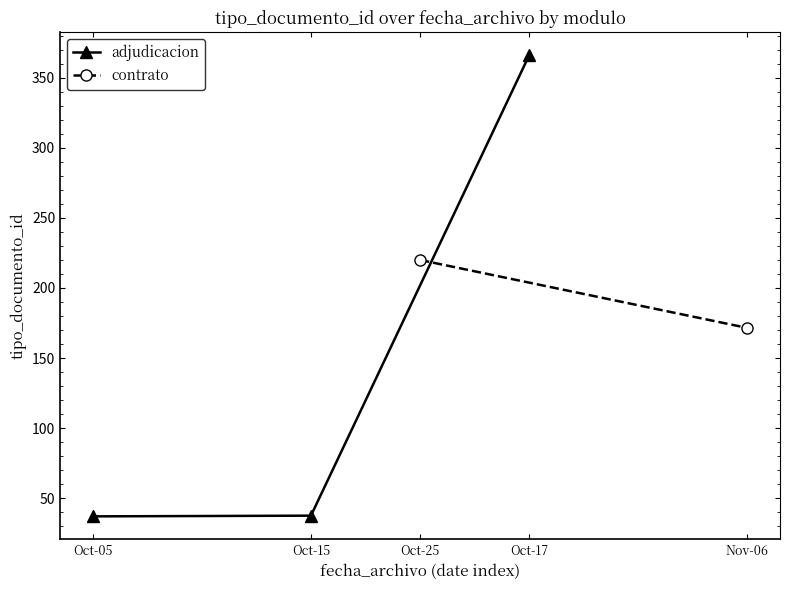

What is the value of the adjudicacion point at the 1st from the left?

37.0